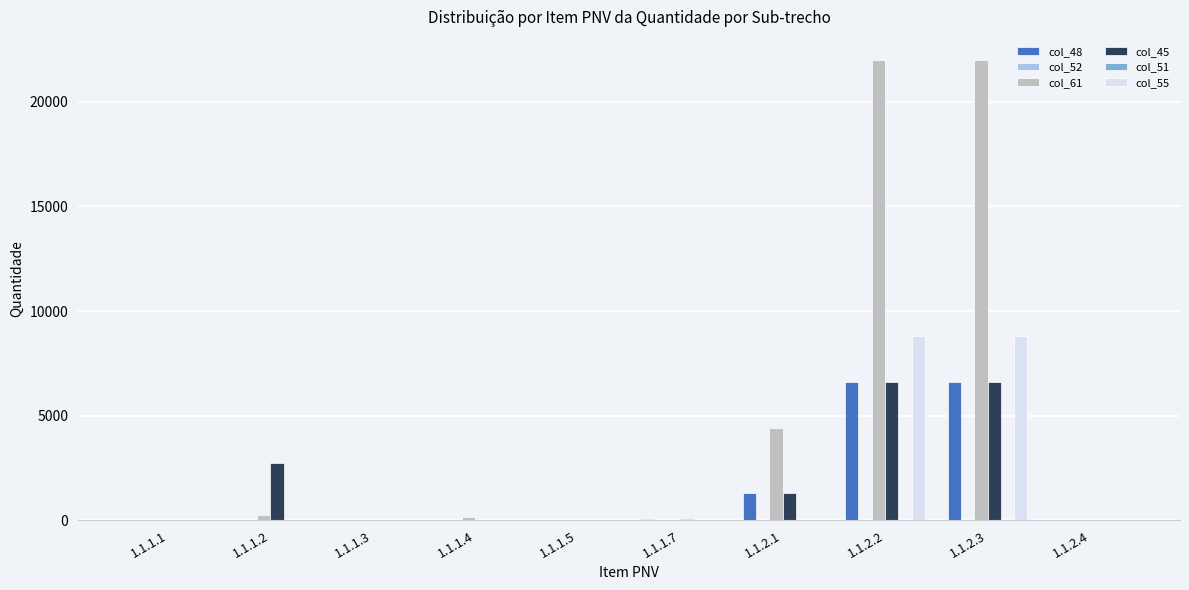

Does the chart contain stacked bars?

No